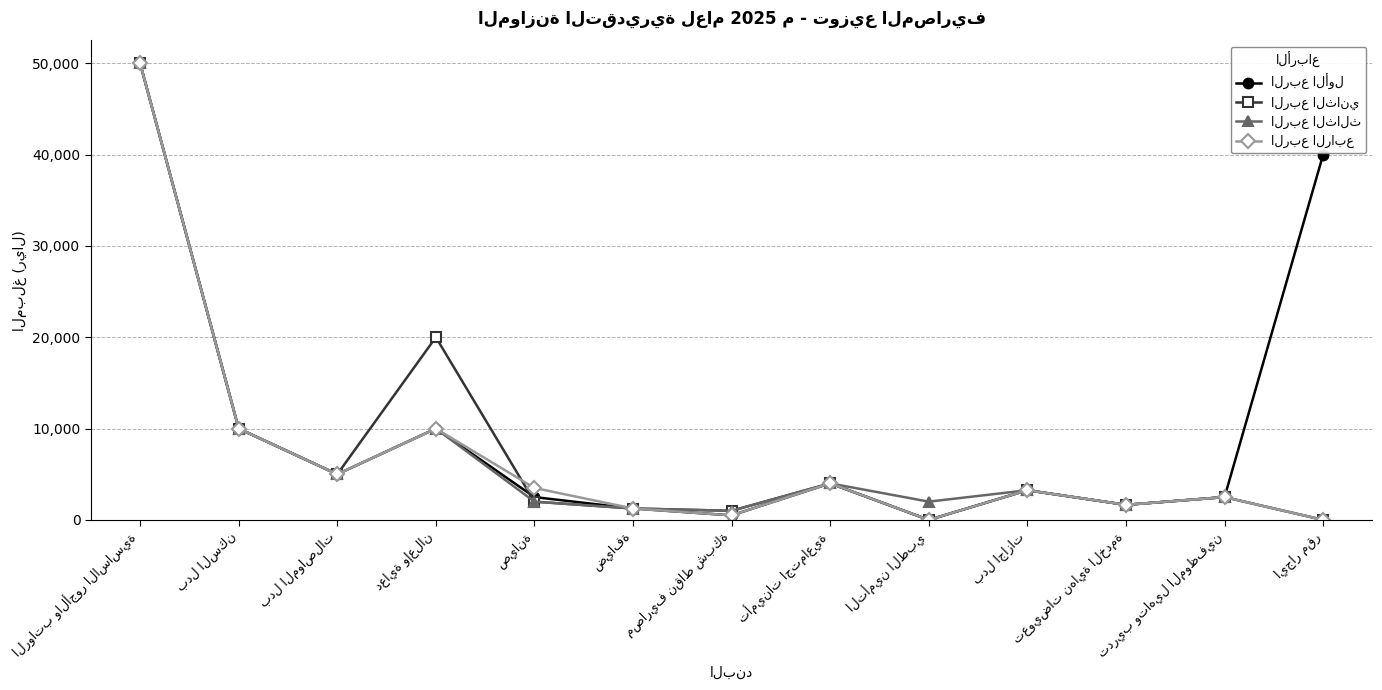

At how many categories does at least one series exceed 18212?

3